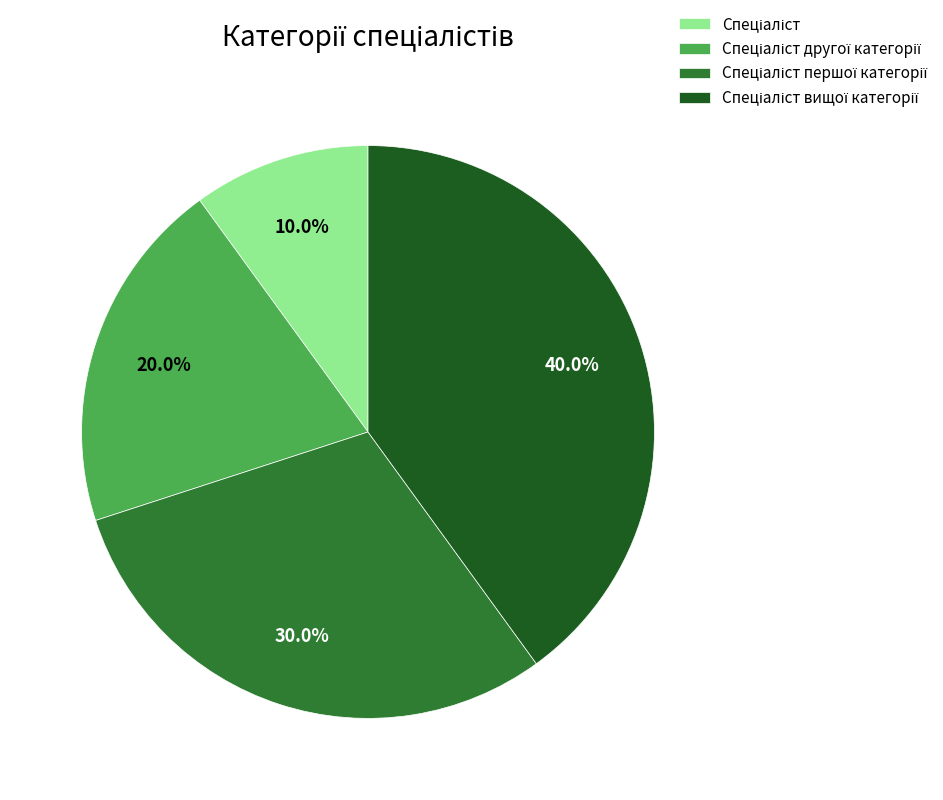

Is there a majority slice in this chart?

No